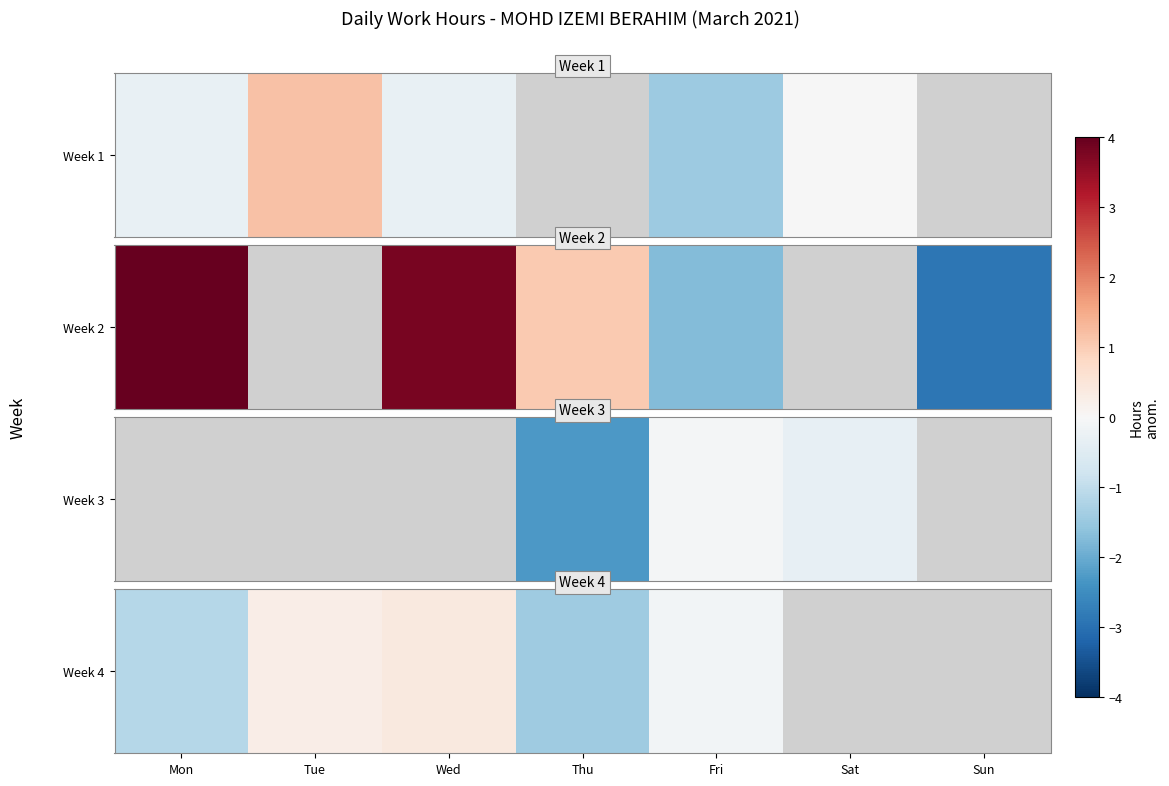

Between Thu and Tue, which is larger?

Tue